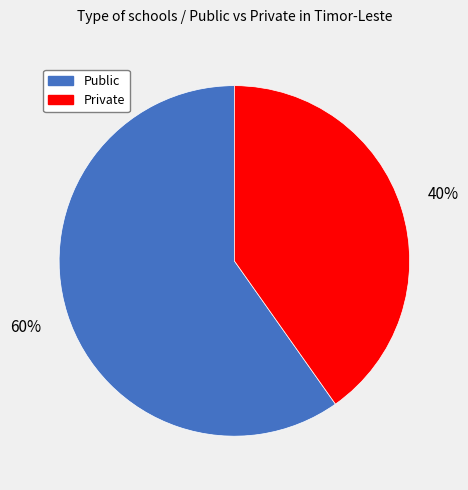

What is the largest slice in the pie chart?

Public